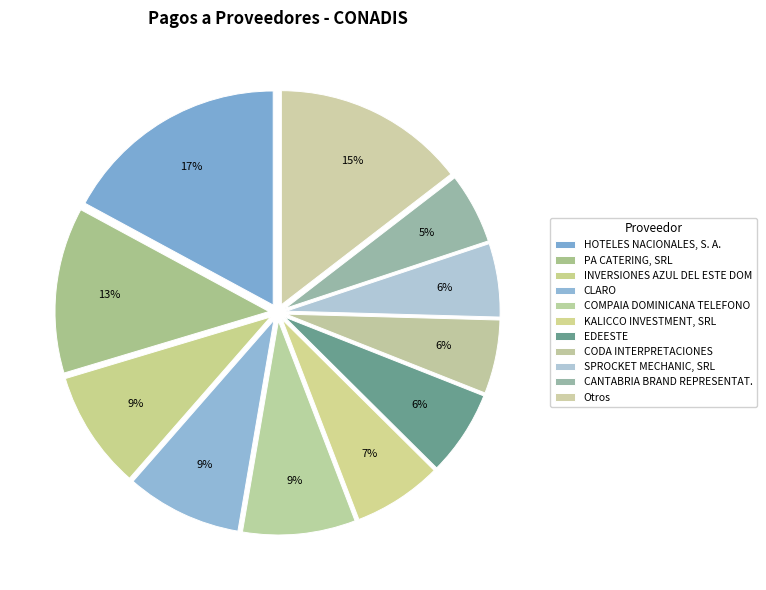

How many slices are in this pie chart?

11